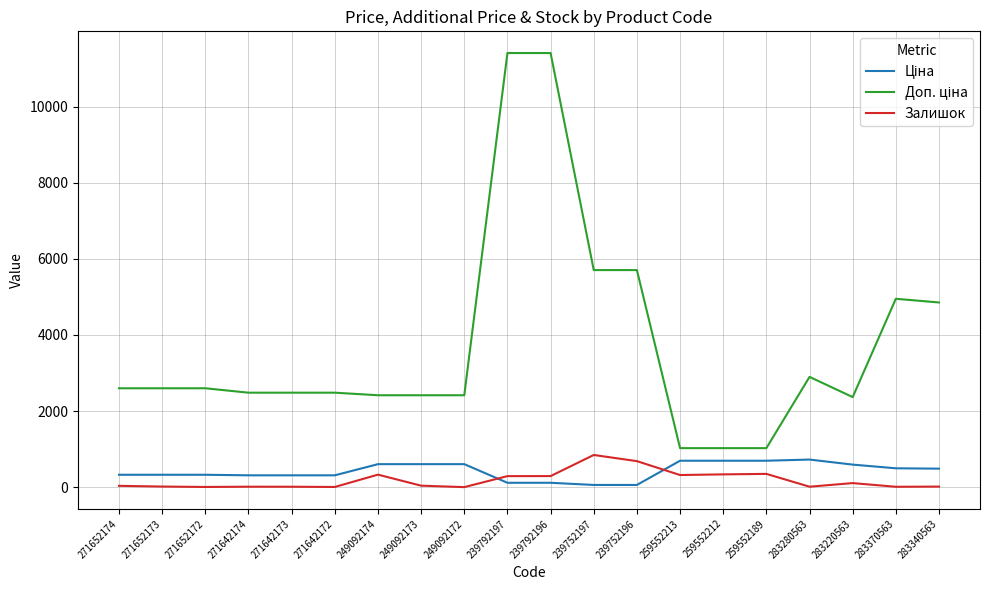

What is the spread (max minus min) of values at 283340563?

4839.8